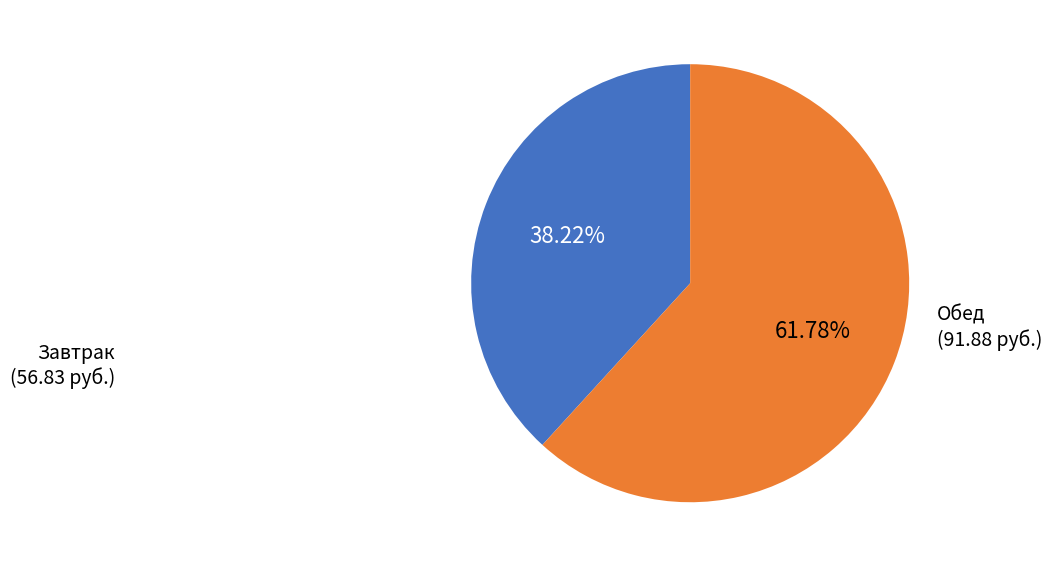

Count the number of slices in the pie.

2